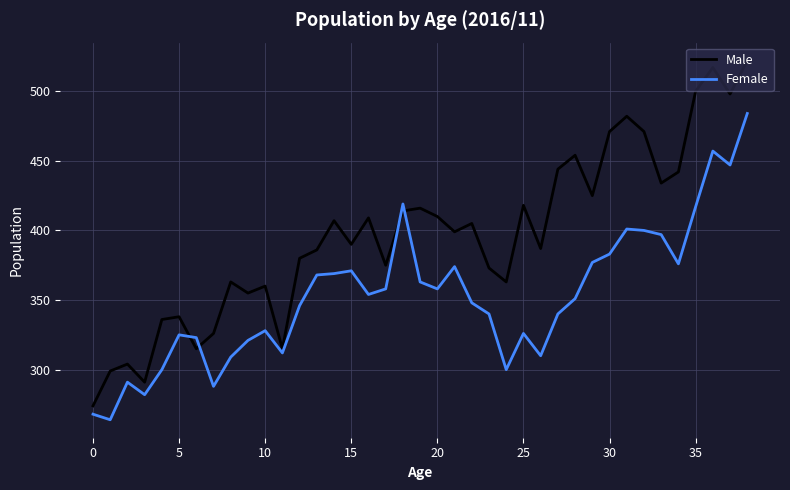

True or false: Female and Male intersect in this chart.

True